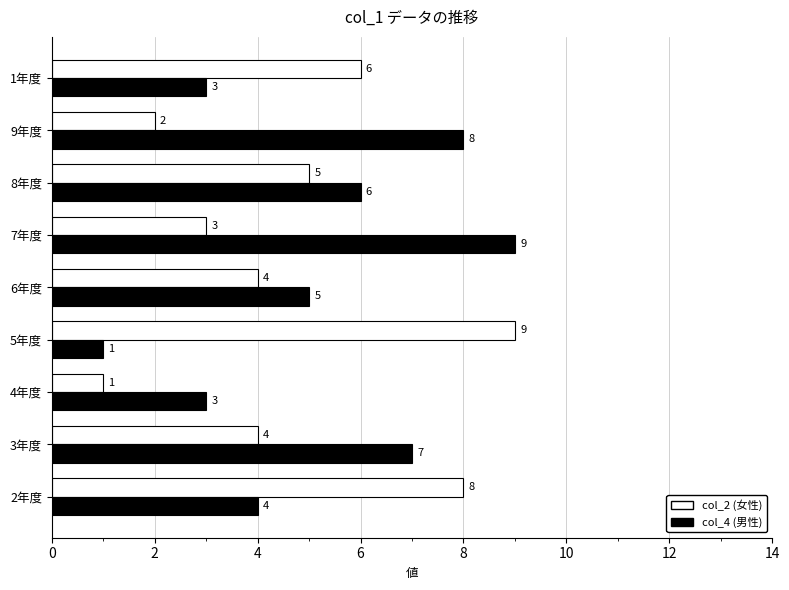

Is the value of col_2 (女性) at 8年度 greater than the value of col_4 (男性) at 3年度?

No